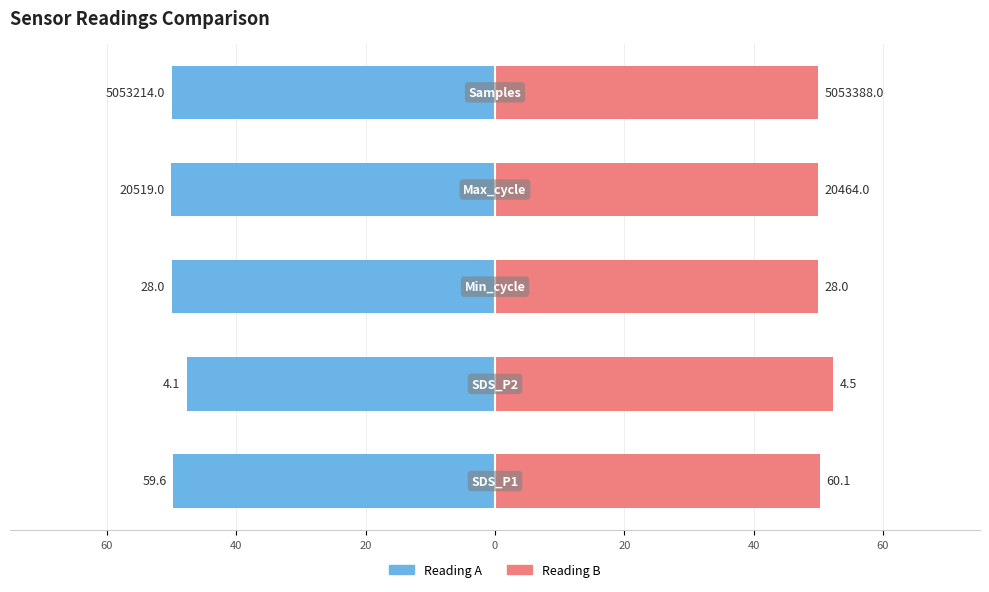

How many data points in Reading A are above -49?

1